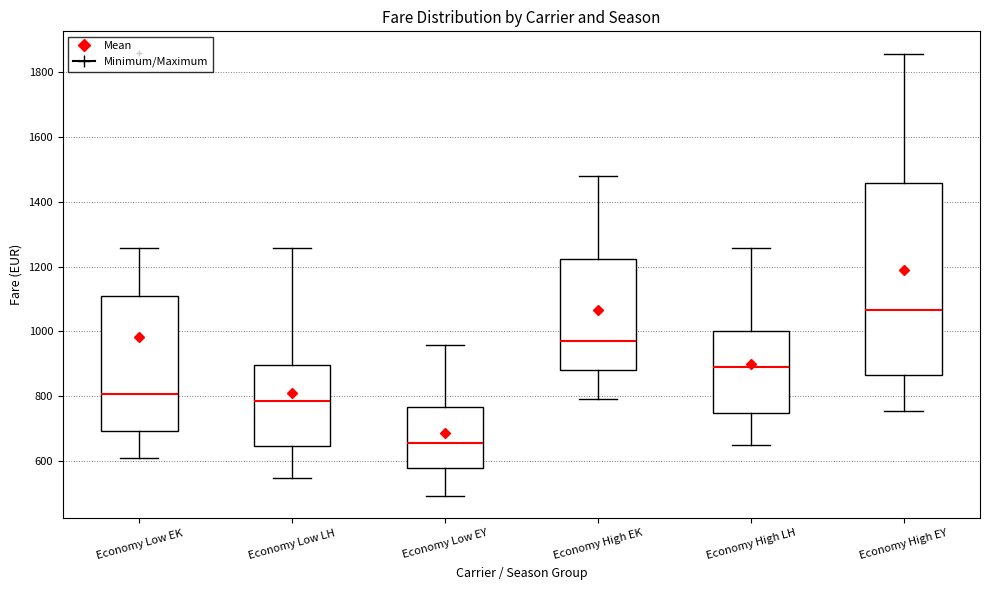

Where does the lower whisker of the box for Economy High EY end on the y-axis? The values are not printed on the chart, so give them approximately, as read against the axis.

760